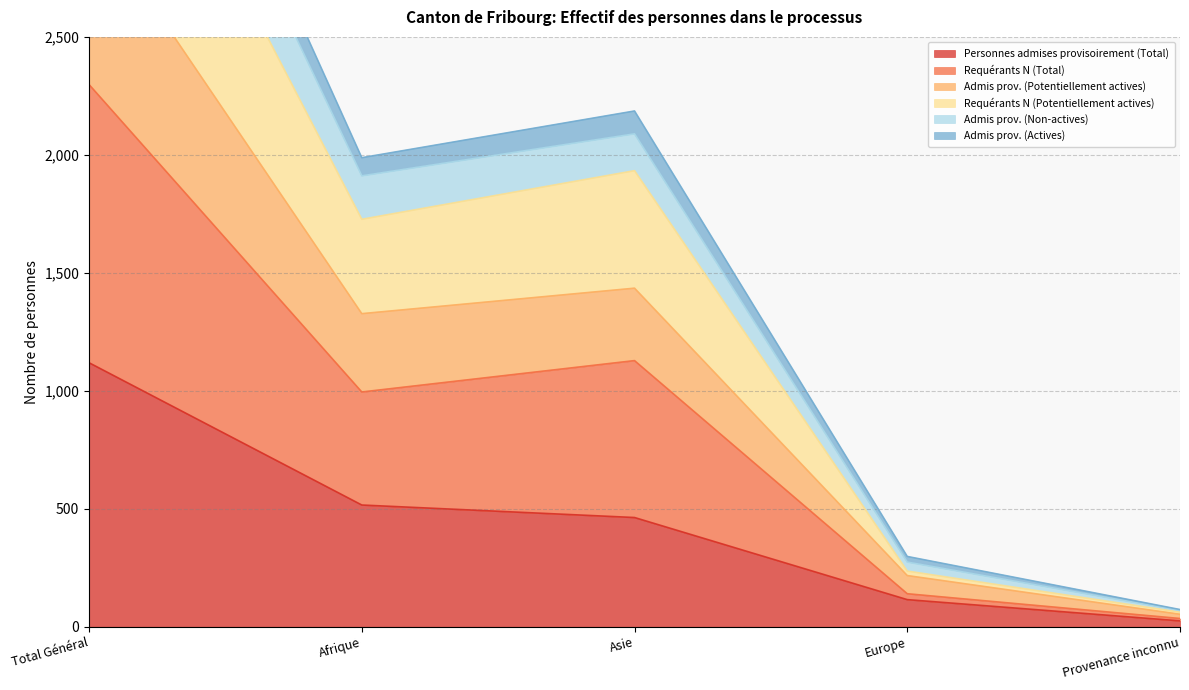

Is the value of Admis prov. (Actives) at Asie greater than the value of Admis prov. (Potentiellement actives) at Provenance inconnu?

Yes